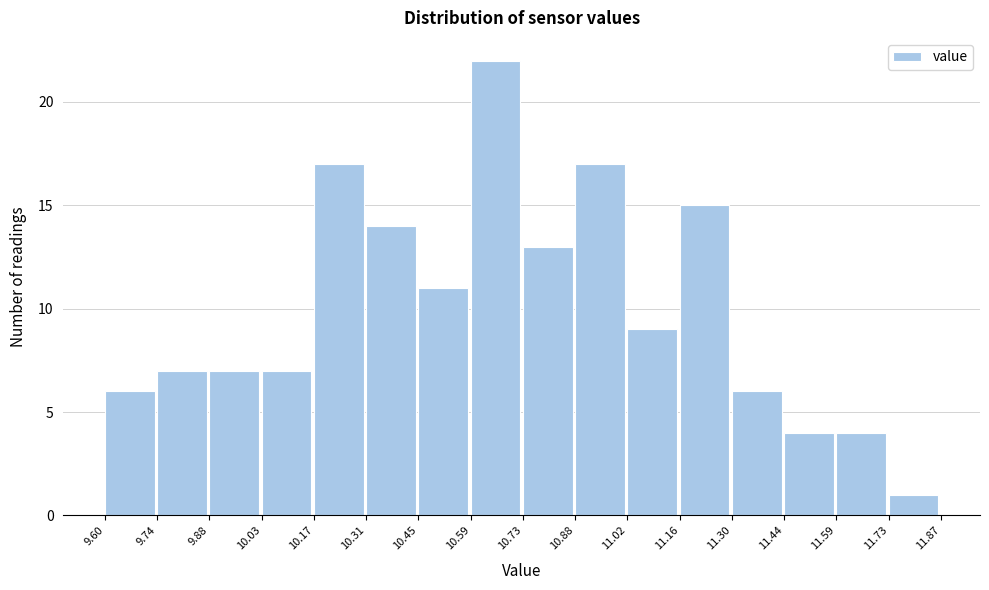

How tall is the bar that spans 10.17 to 10.31 on the x-axis? The values are not printed on the chart, so give them approximately, as read against the axis.

17